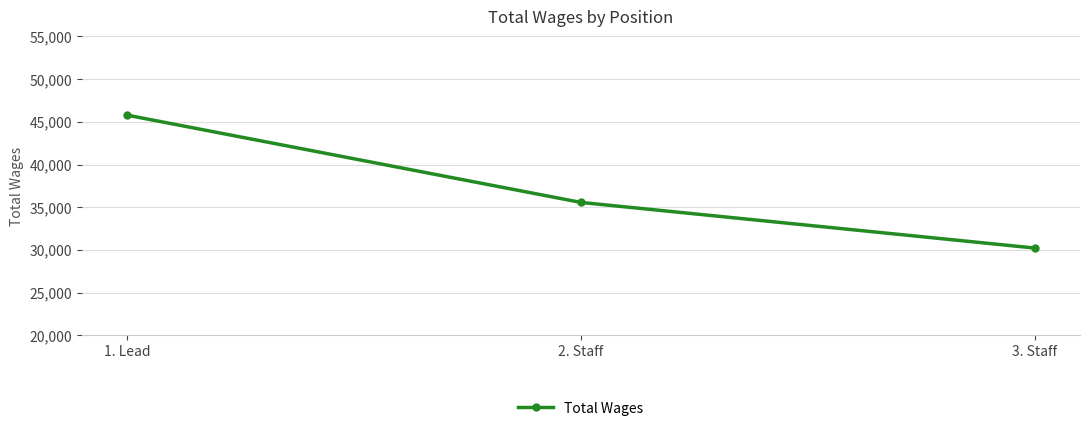

What position from the left is 3. Staff?

3